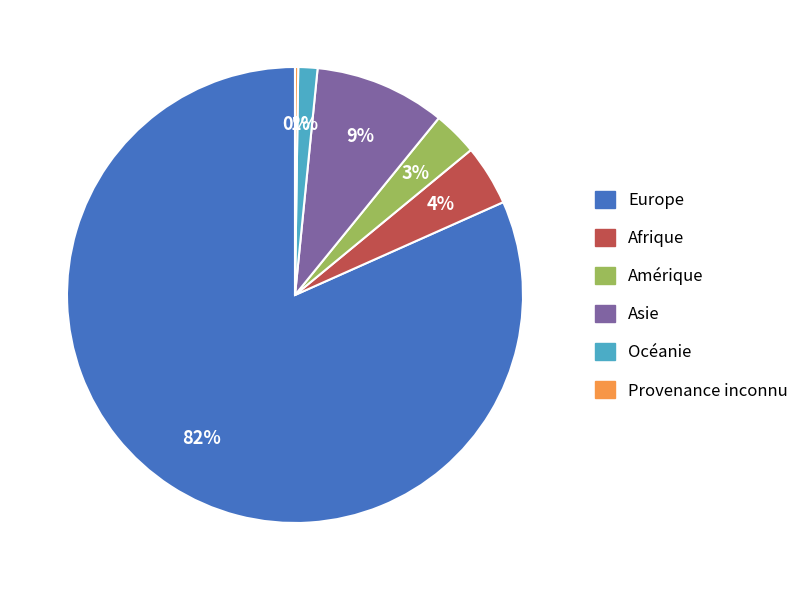

The Afrique slice represents 4% of the pie. True or false?

True